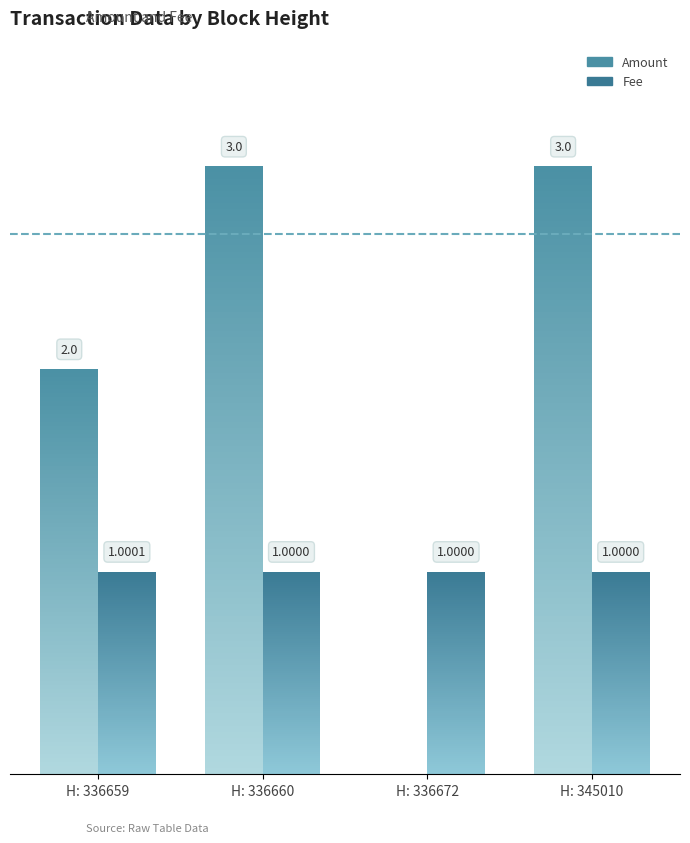

List the series in order of their overall mean, highest first.

Amount, Fee